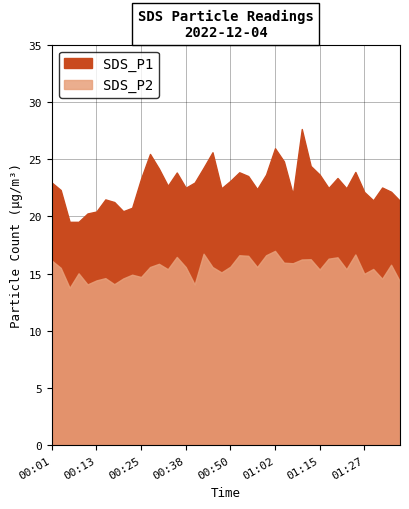

Rank the series by their maximum value, from highest to lowest.

SDS_P1, SDS_P2